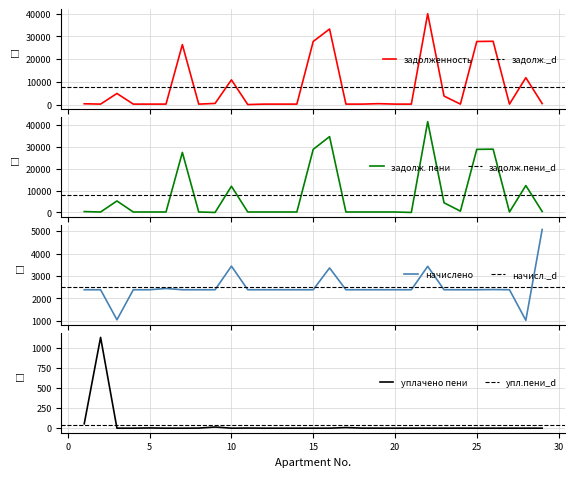

In zadolzhennost_pen, how many points are lower than both neighbors (excluding endpoints)?

6